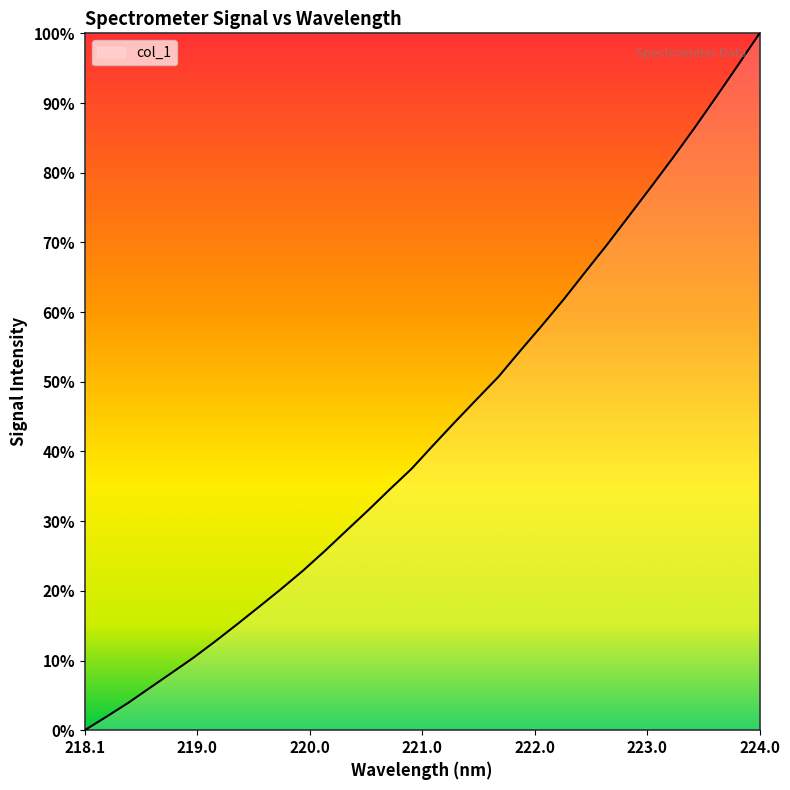

At which label is the value closest to 0?

218.1